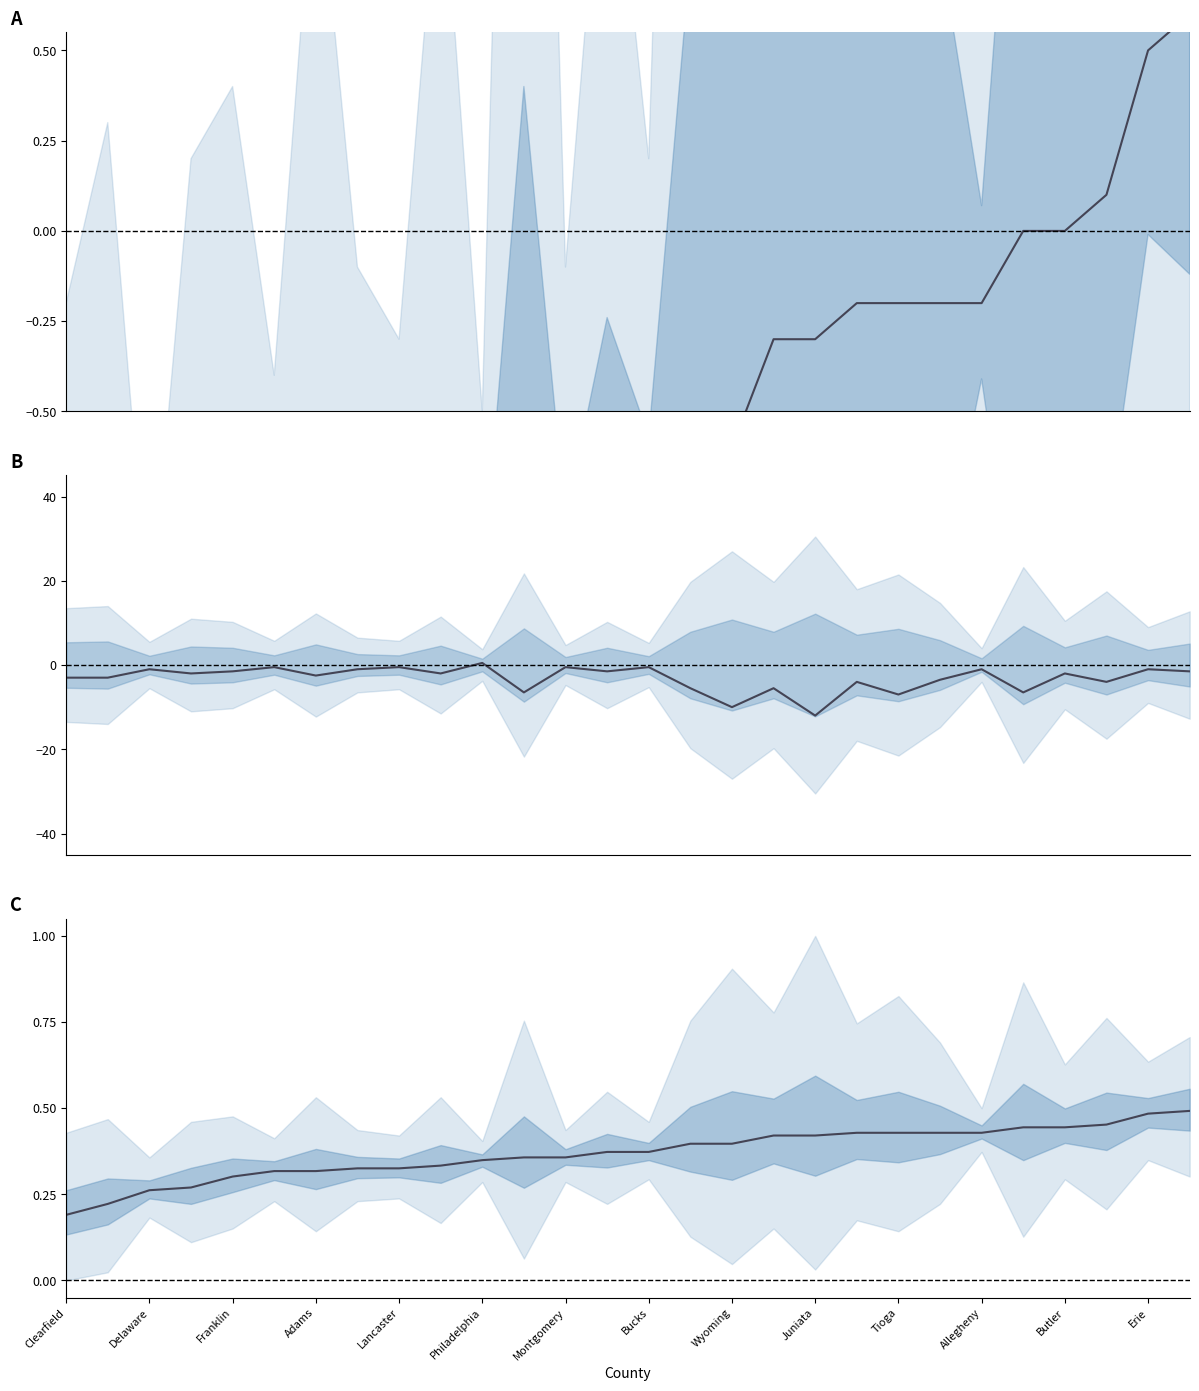

Count the number of data series in this chart.

3